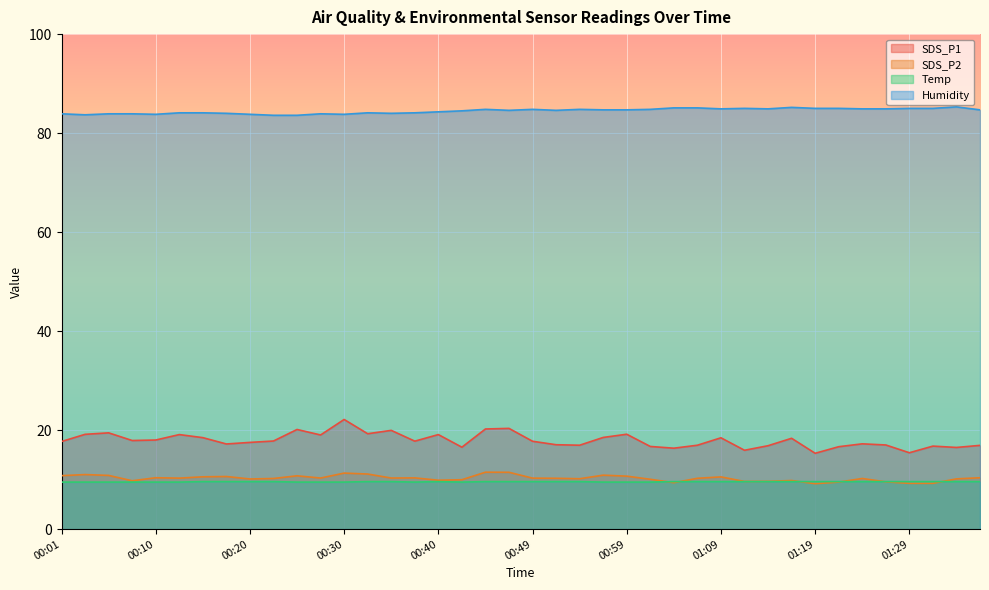

How many lines are shown in the chart?

4